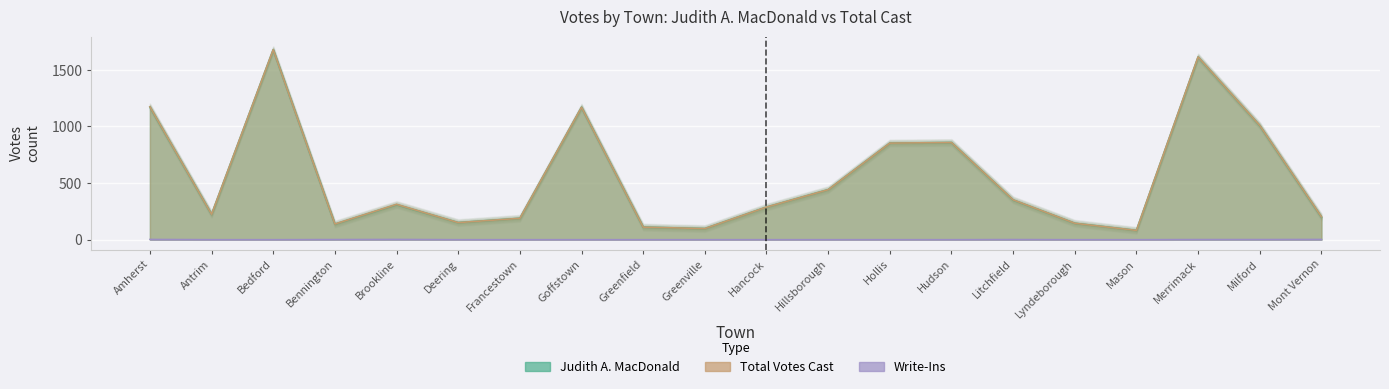

Reading left to right, extract all data points from this chart.

Judith A. MacDonald: 1172	223	1679	136	309	150	188	1170	110	97	287	441	853	858	350	144	81	1614	1008	199
Total Votes Cast: 1174	223	1679	137	311	150	188	1170	110	97	287	441	853	858	351	144	81	1615	1009	201
Write-Ins: 2	0	0	1	2	0	0	0	0	0	0	0	0	0	1	0	0	1	1	2